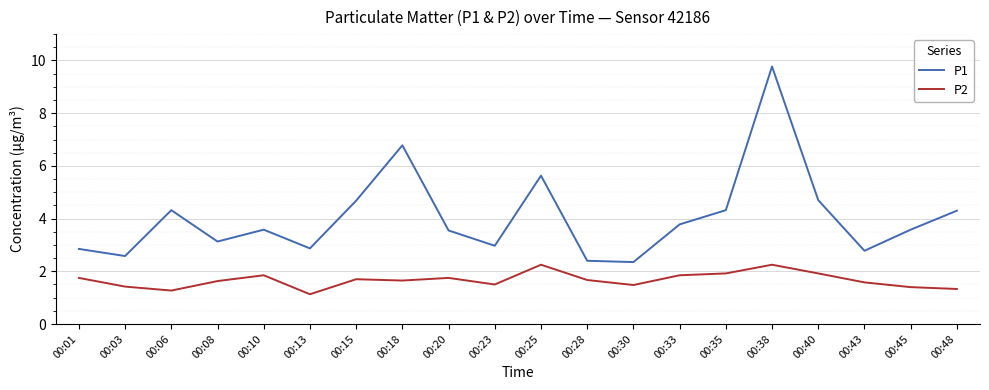

Which series has the widest spread of values?

P1